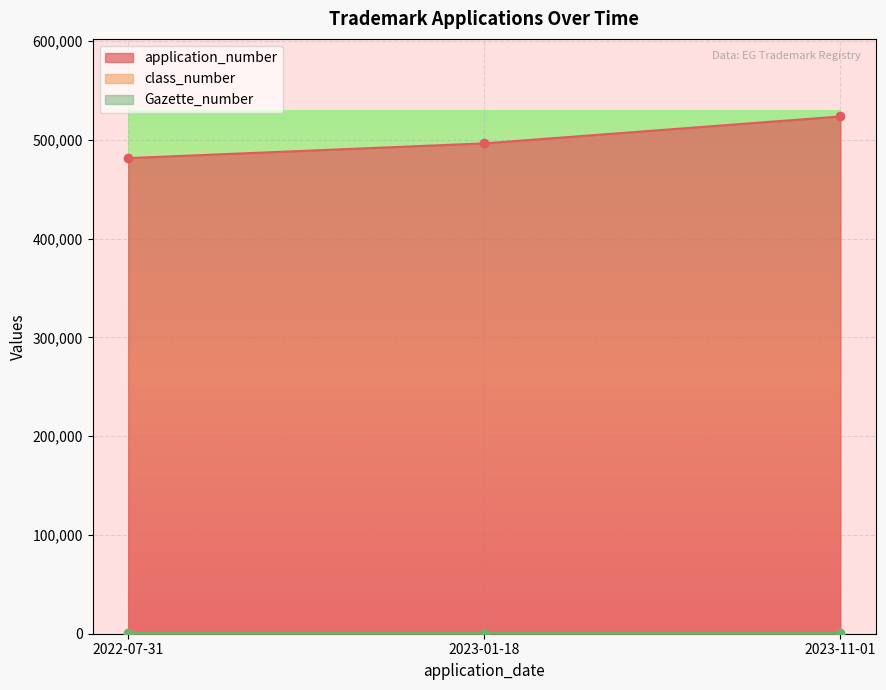

True or false: class_number has a value of 46 at 2023-01-18.

False